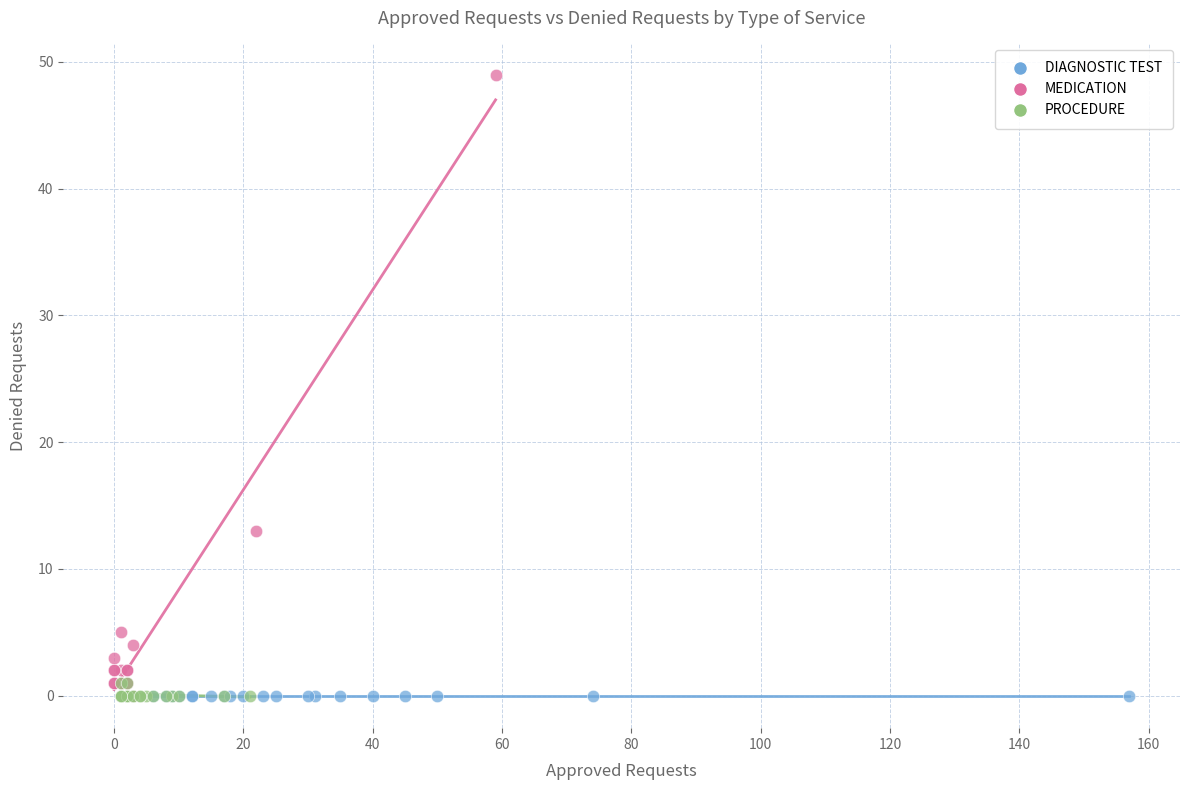

Which series reaches the maximum Y coordinate?

MEDICATION